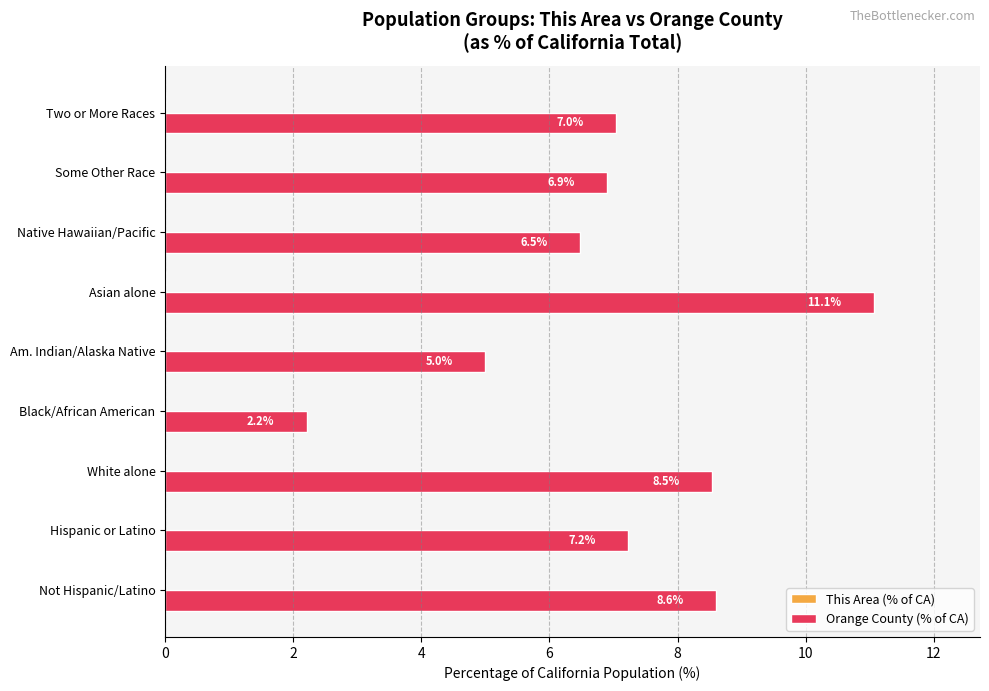

At which category is the sum across all series the highest?

Asian alone